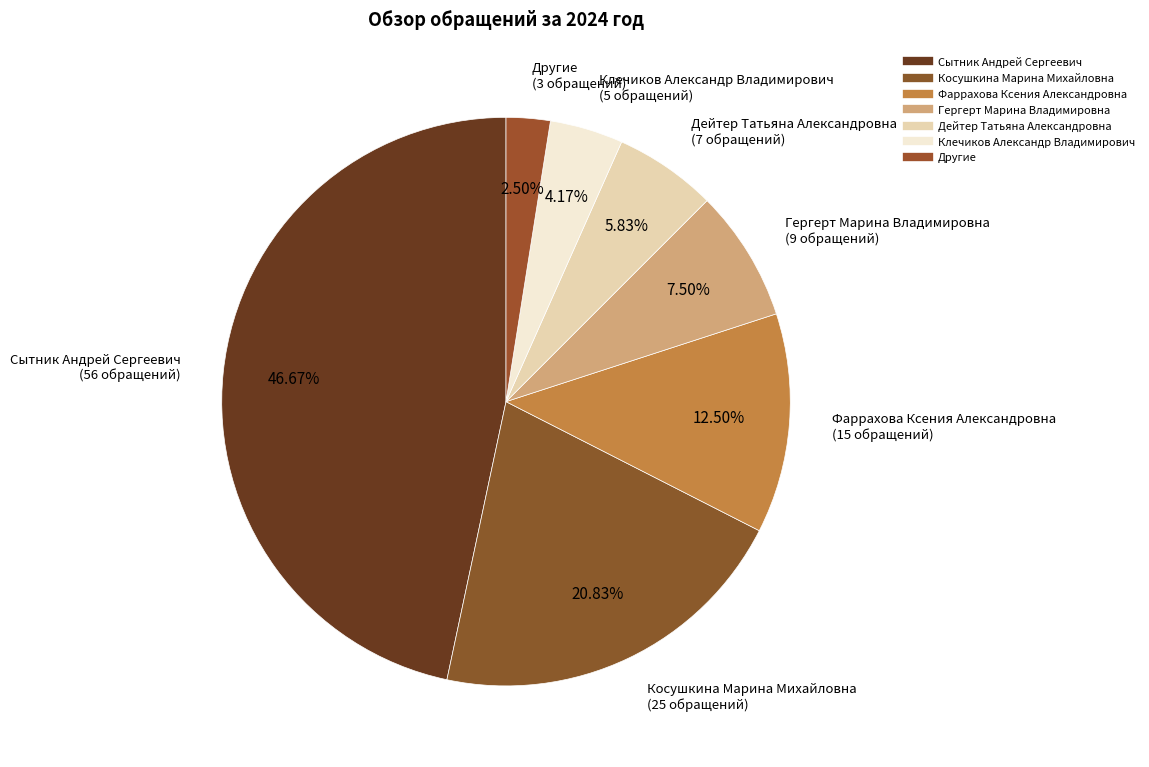

How many segments does this pie chart have?

7